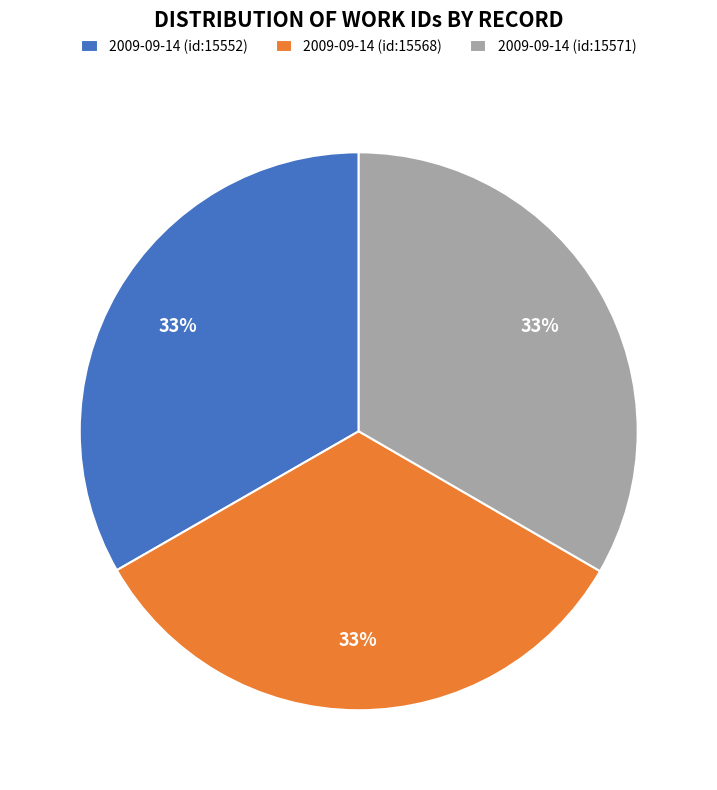

Approximately how many times larger is the value at 2009-09-14 (id:15568) compared to 2009-09-14 (id:15552)?

1.0